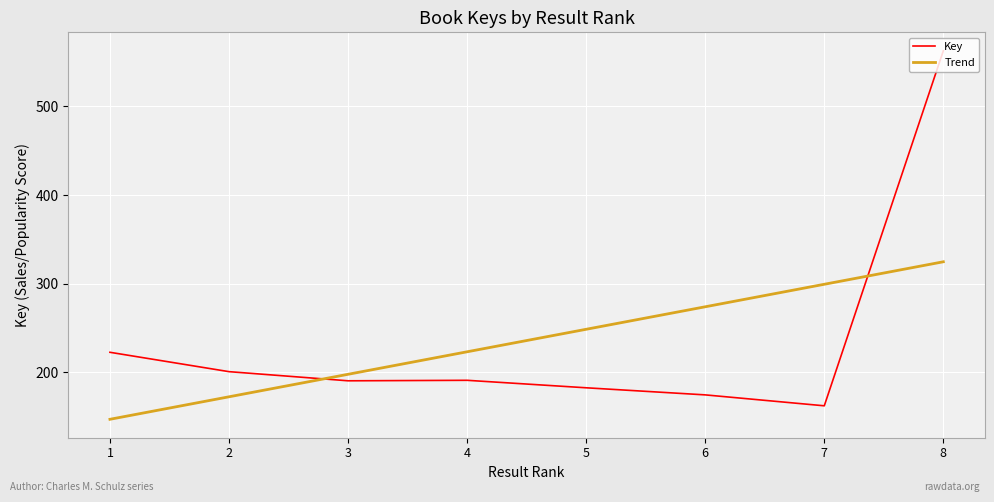

Reading left to right, transcribe all the data shown in this chart.

Key: 222469016.0	200605565.0	190281345.0	190840332.0	182392693.0	174383981.0	162052877.0	562886202.0
Trend: 146821620.9	172226586.8	197631552.6	223036518.5	248441484.3	273846450.1	299251416.0	324656381.8